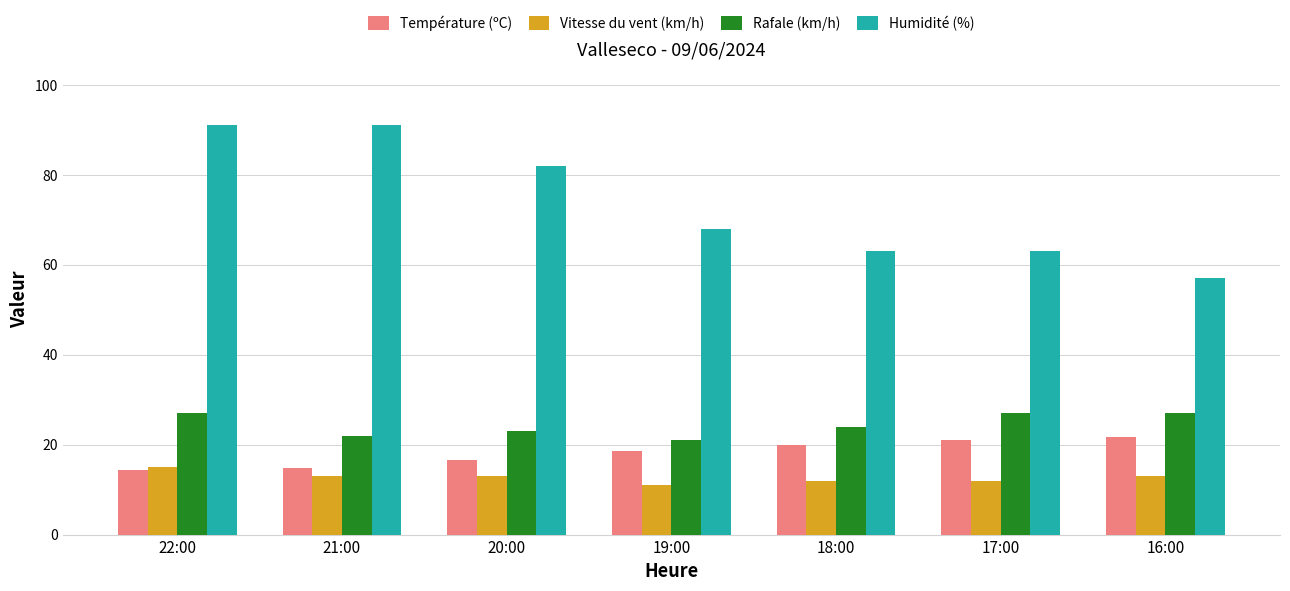

Reading right to left, what are all the values shown in this chart?

Température (ºC): 21.7	21.0	19.9	18.6	16.7	14.8	14.3
Vitesse du vent (km/h): 13.0	12.0	12.0	11.0	13.0	13.0	15.0
Rafale (km/h): 27.0	27.0	24.0	21.0	23.0	22.0	27.0
Humidité (%): 57.0	63.0	63.0	68.0	82.0	91.0	91.0